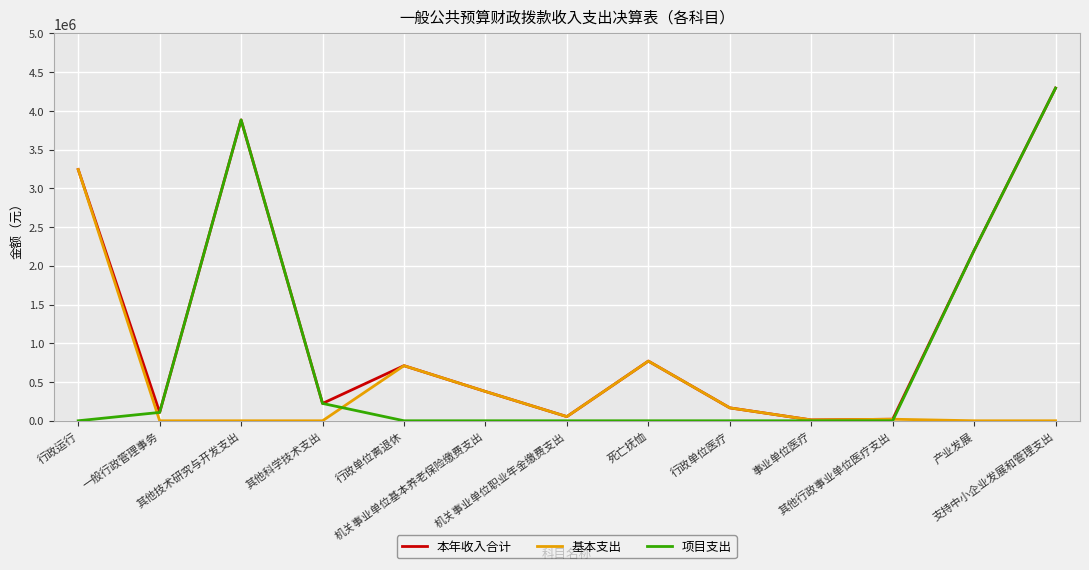

Rank the series by their average value, from lowest to highest.

基本支出, 项目支出, 本年收入合计